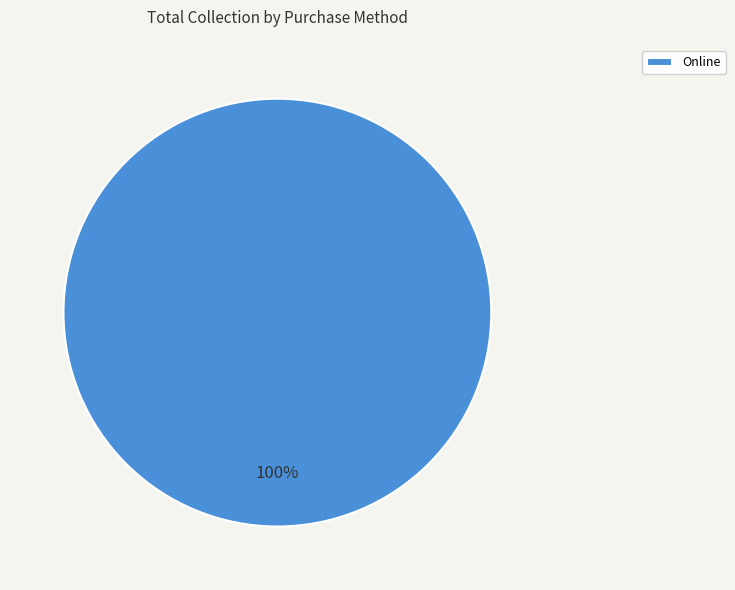

Rank the categories by value from highest to lowest.

Online